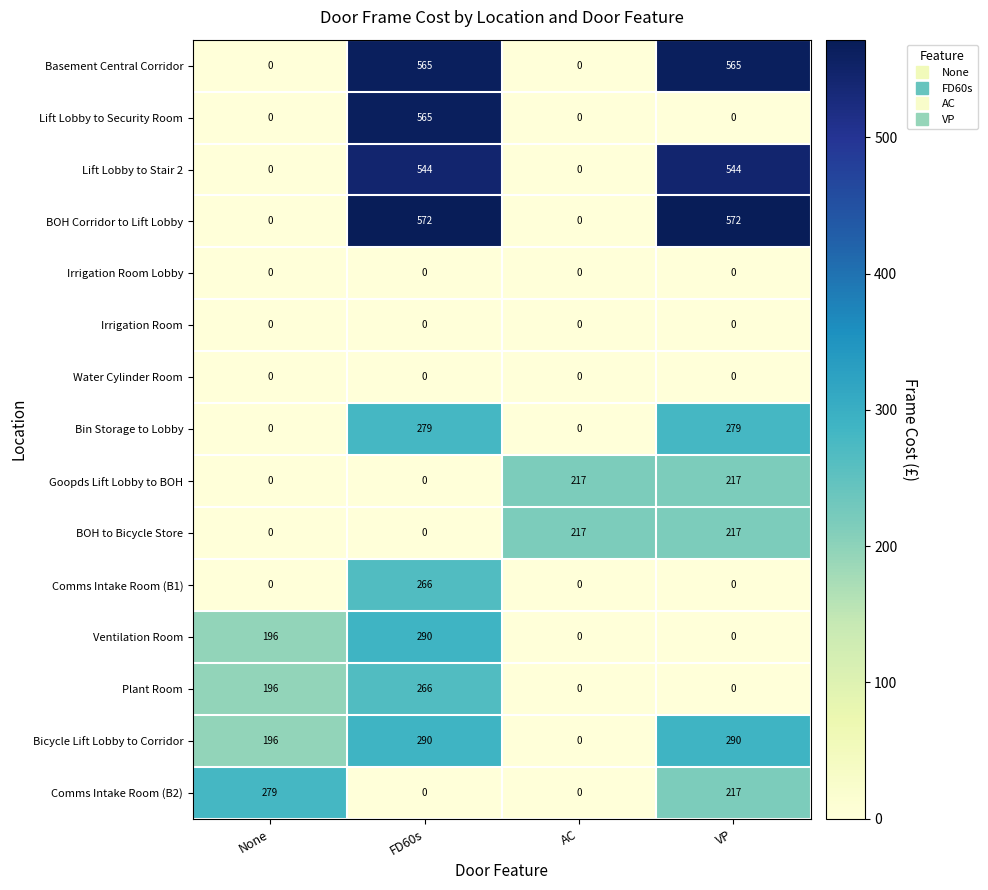

Is the value of BOH Corridor to Lift Lobby at FD60s greater than the value of Bicycle Lift Lobby to Corridor at FD60s?

Yes